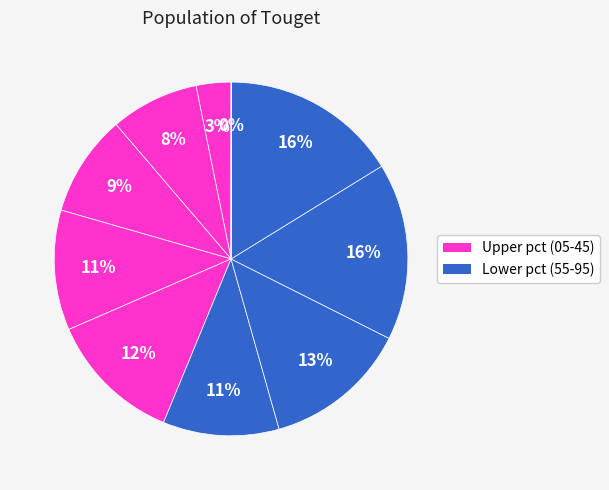

Rank the categories by value from lowest to highest.

pct95, pct05, pct15, pct25, pct55, pct35, pct45, pct65, pct85, pct75